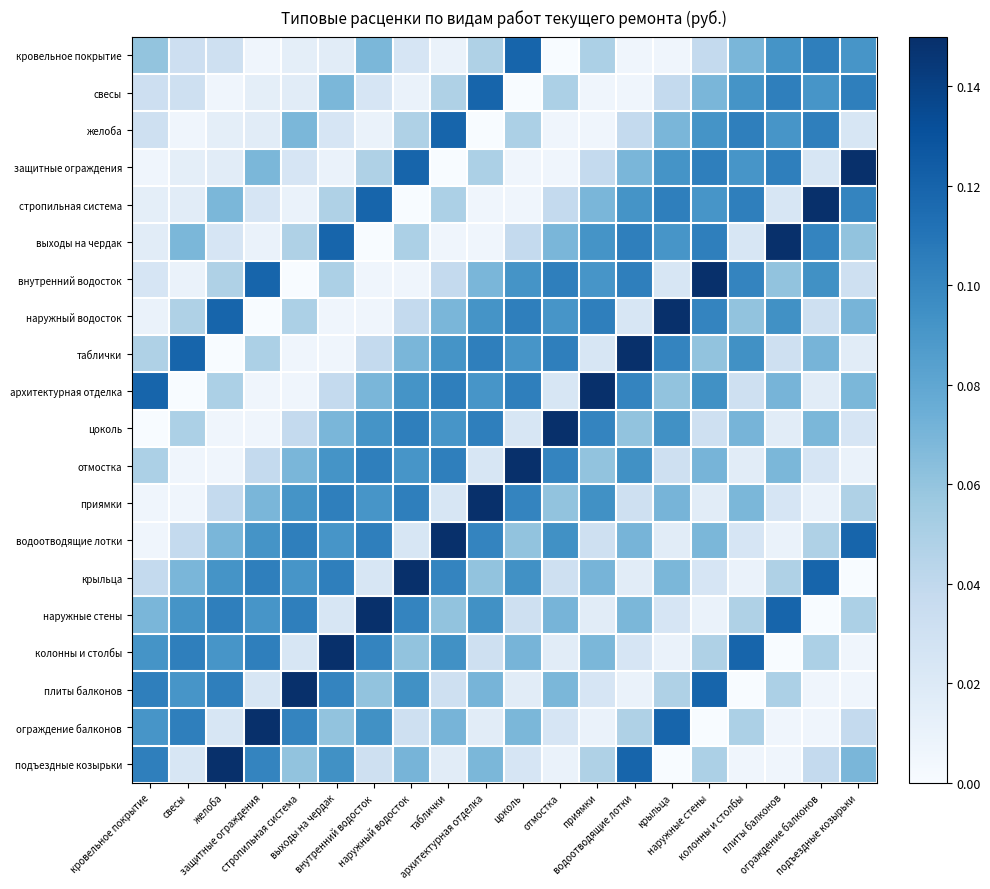

Which series has the largest range (max minus min)?

защитные ограждения